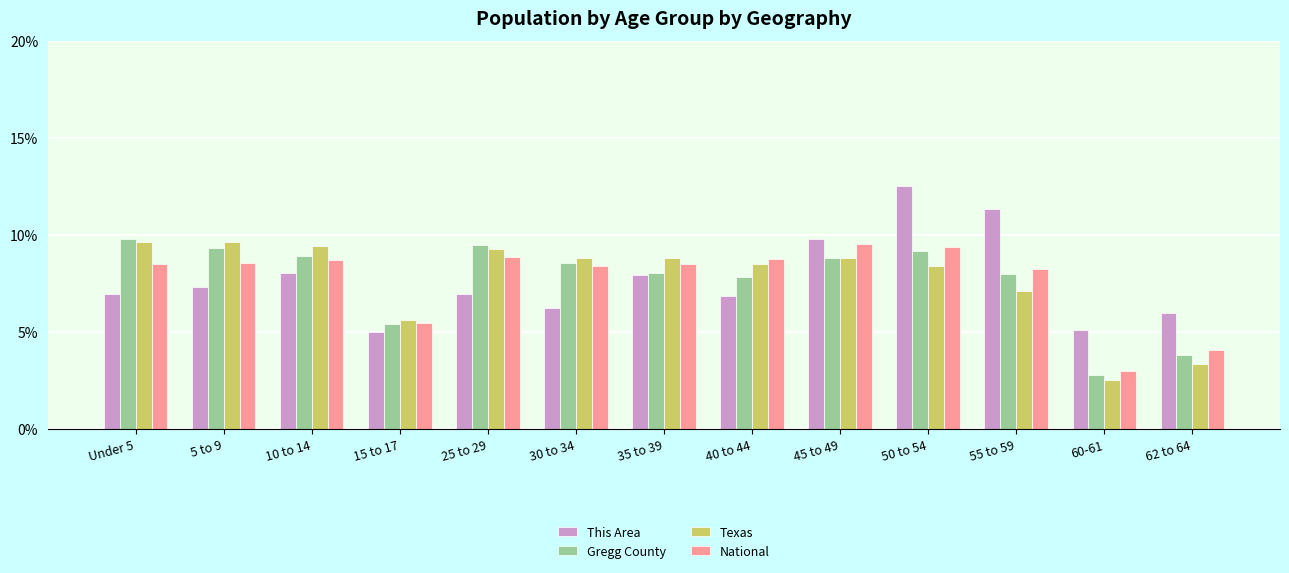

How many distinct data groups are displayed?

4